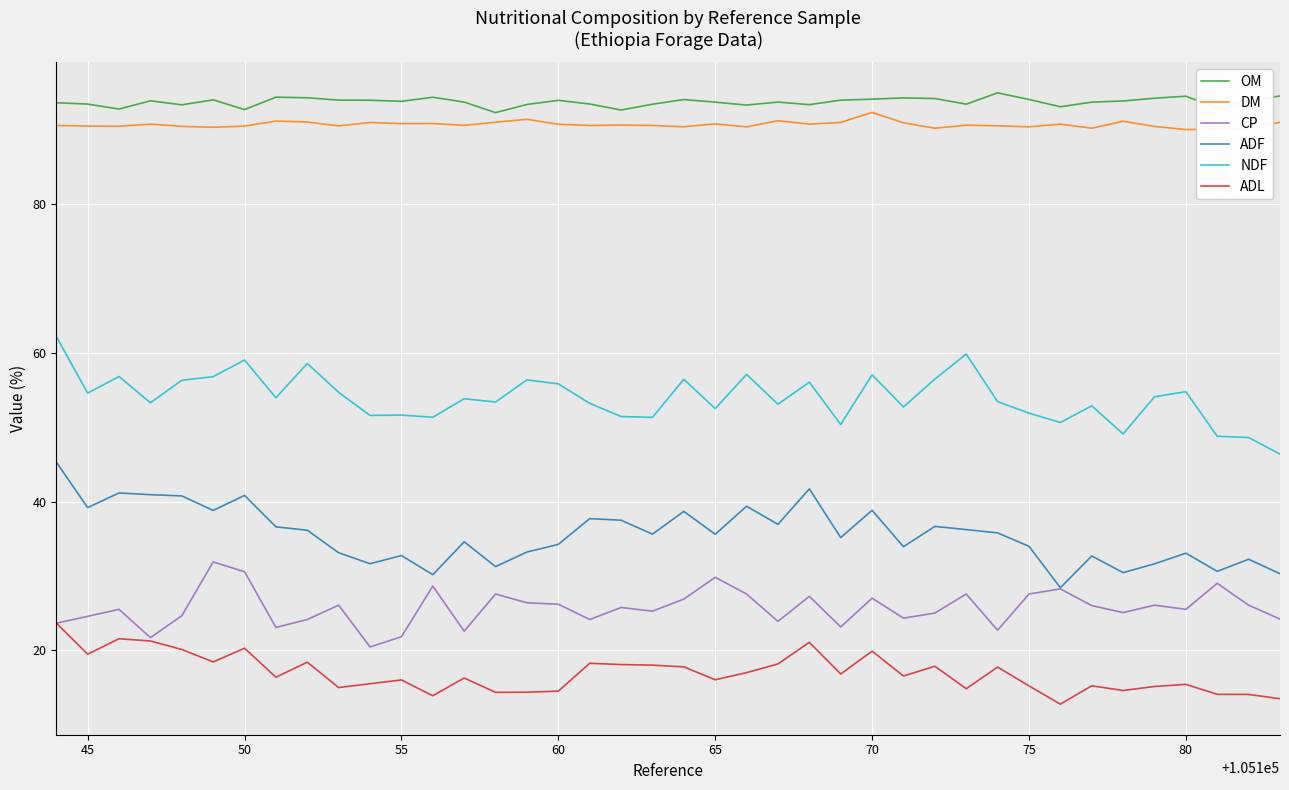

List the series in order of their peak value, highest first.

OM, DM, NDF, ADF, CP, ADL